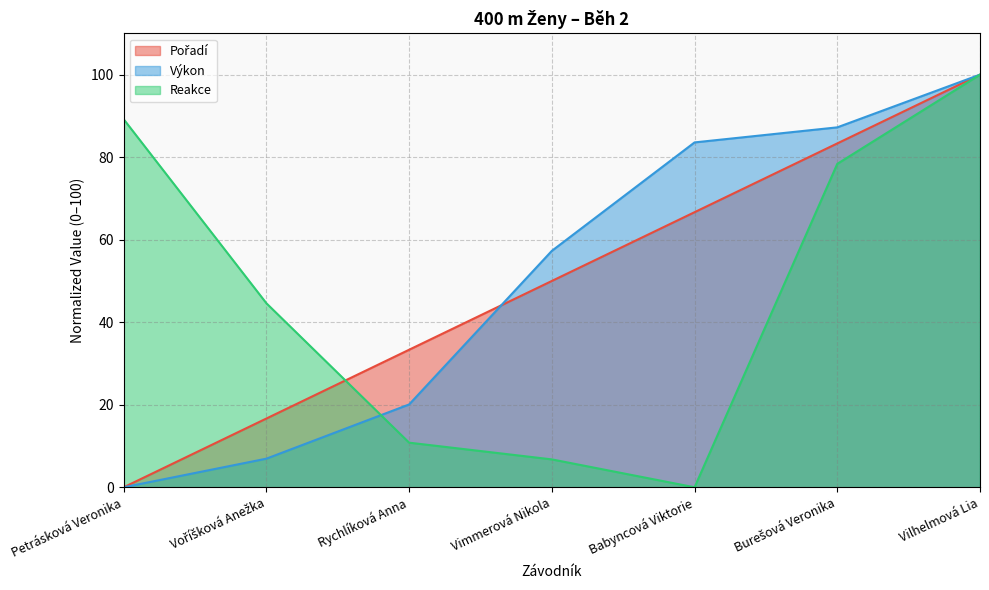

Does the chart display data point markers on the line(s)?

No